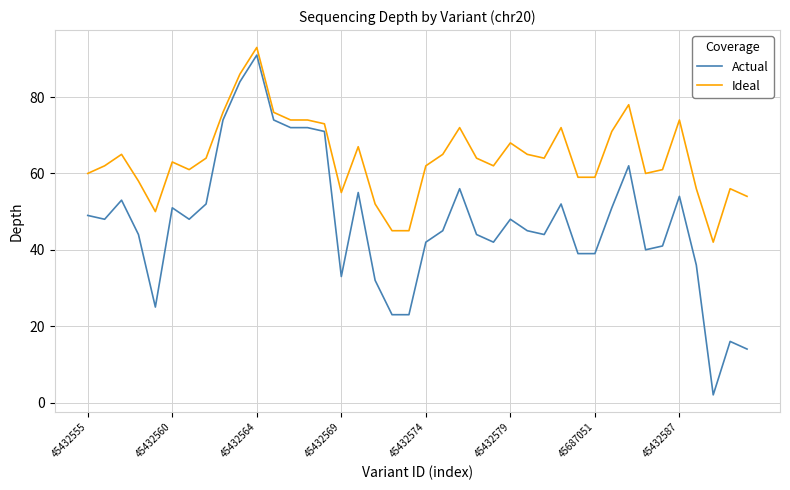

Rank the series by their maximum value, from highest to lowest.

Ideal, Actual